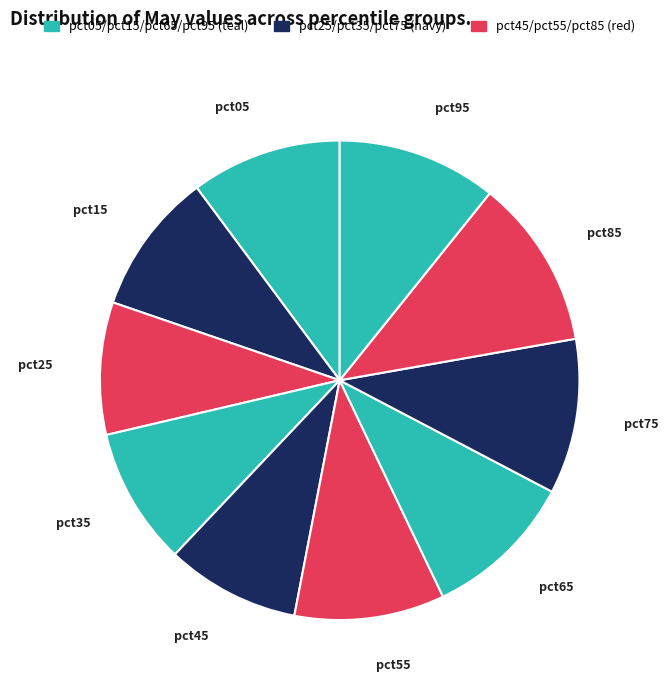

What is the smallest slice in the pie chart?

pct25